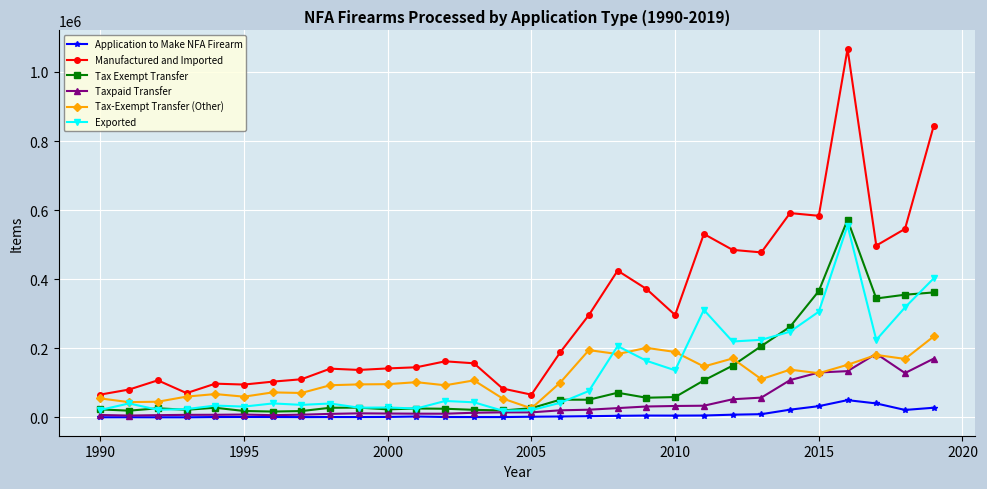

True or false: Tax Exempt Transfer has more than 0 interior local peaks.

True